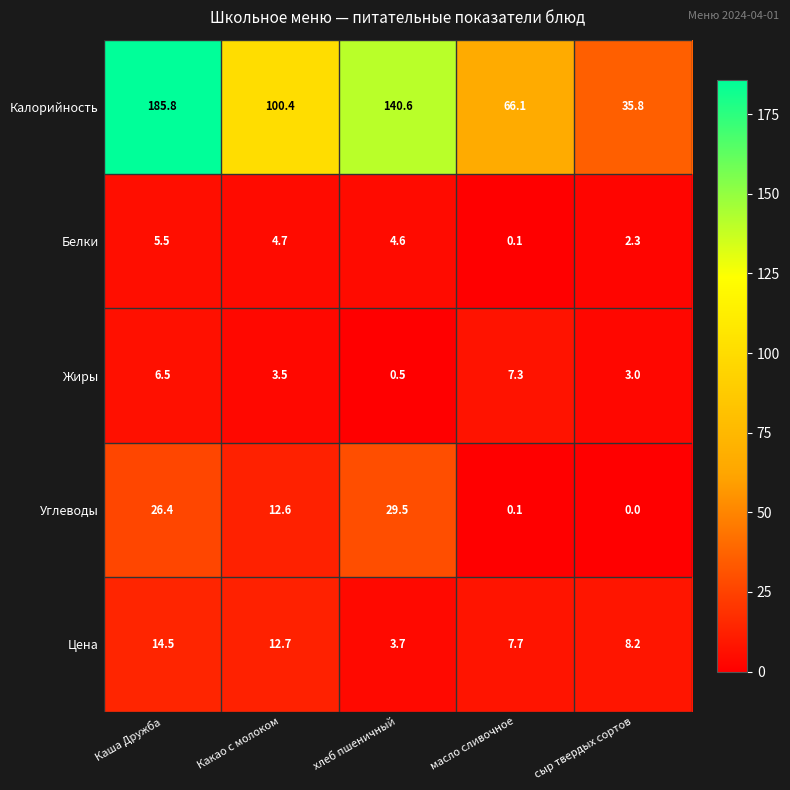

Which series has the largest total across all categories?

Калорийность